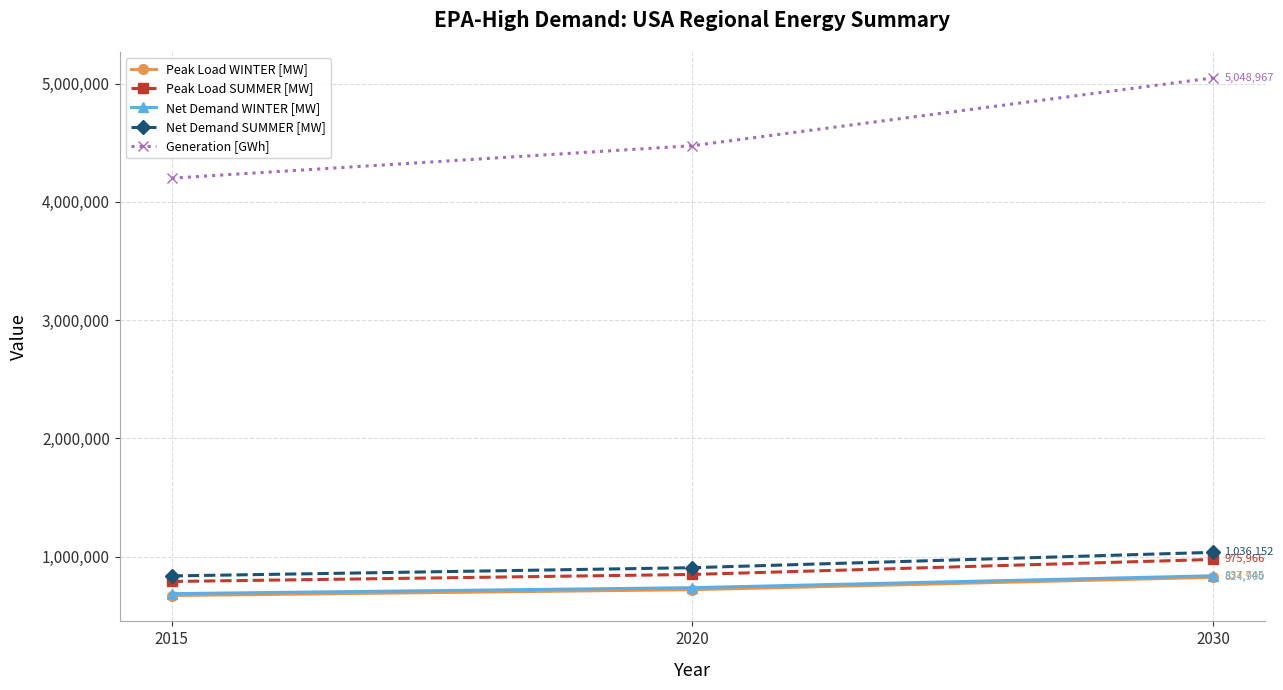

Does the chart have visible grid lines?

Yes